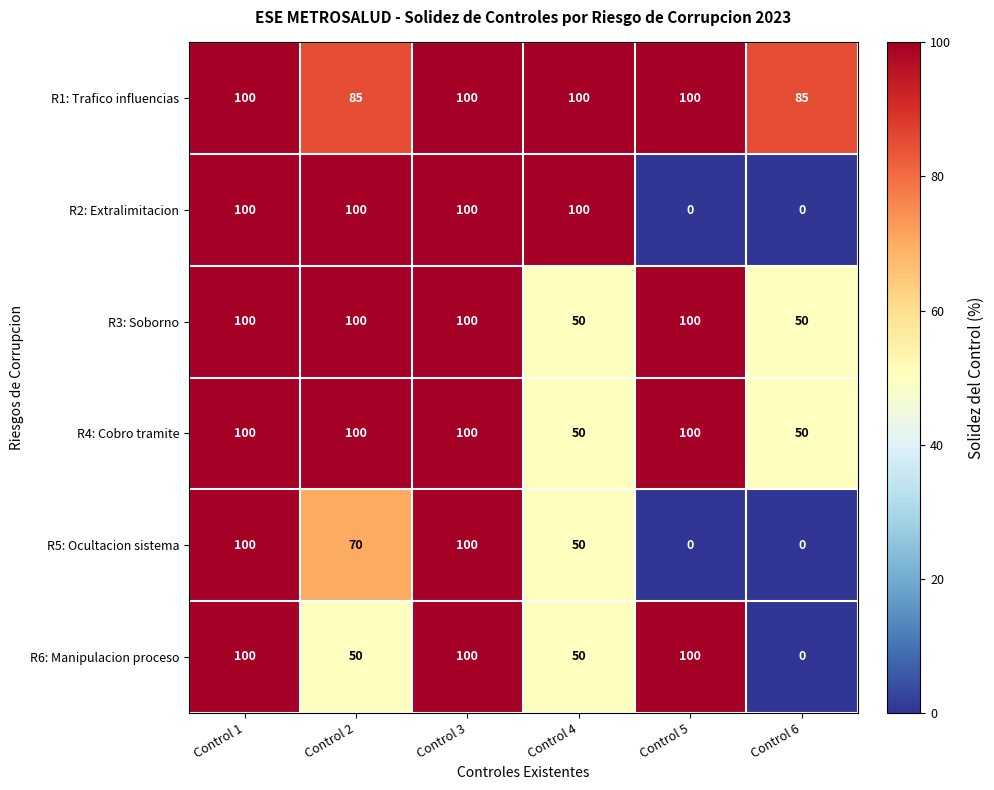

What is the greatest value displayed?

100